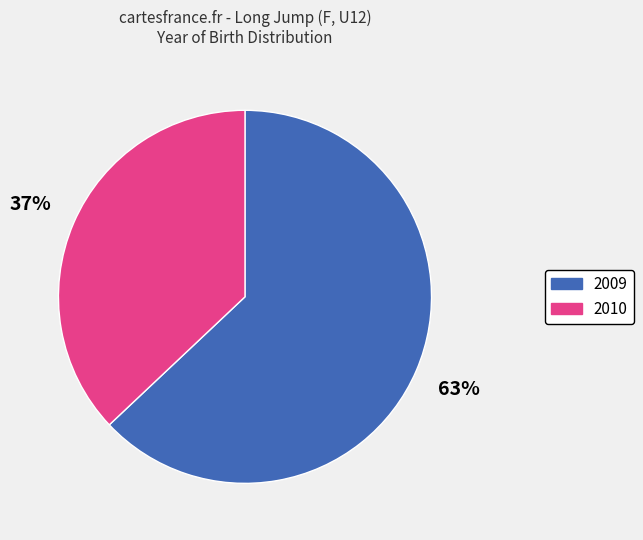

What is the largest slice in the pie chart?

2009